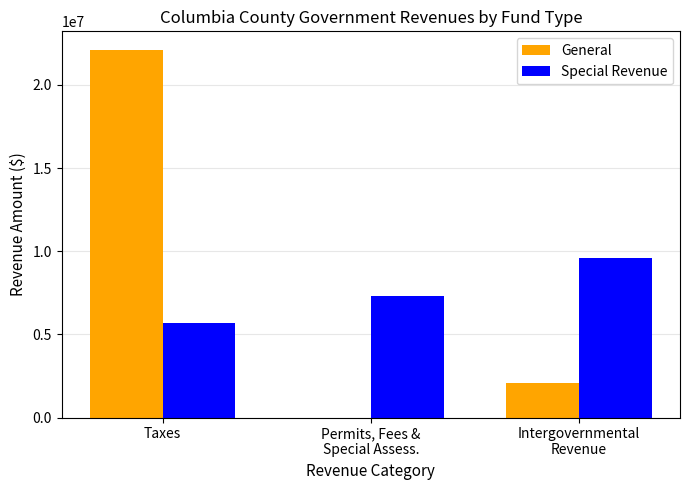

Is the value of Special Revenue at Permits, Fees &
Special Assess. greater than the value of General at Permits, Fees &
Special Assess.?

Yes